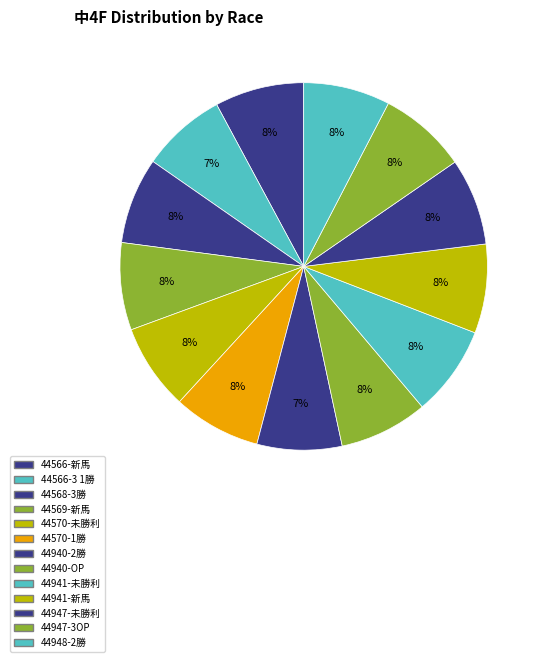

Rank the categories by value from highest to lowest.

44941-未勝利, 44566-新馬, 44941-新馬, 44940-OP, 44947-3OP, 44570-1勝, 44569-新馬, 44947-未勝利, 44948-2勝, 44568-3勝, 44570-未勝利, 44566-3 1勝, 44940-2勝